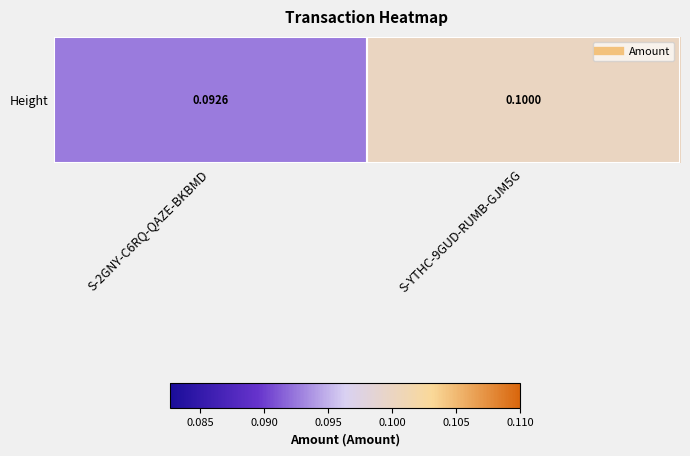

What is the approximate value at S-2GNY-C6RQ-QAZE-BKBMD?

0.1